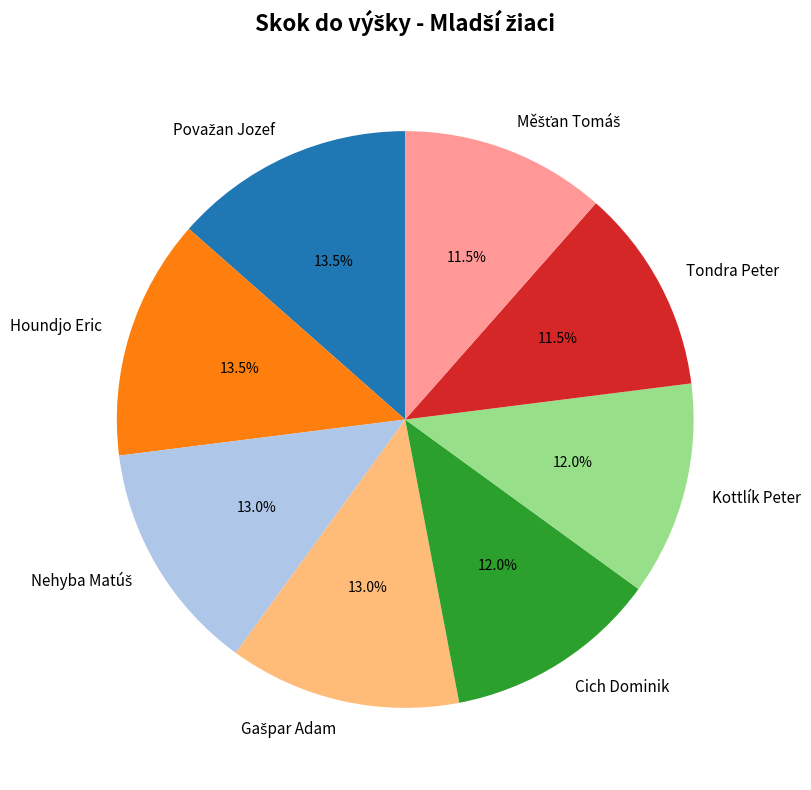

The Cich Dominik slice represents 12% of the pie. True or false?

True